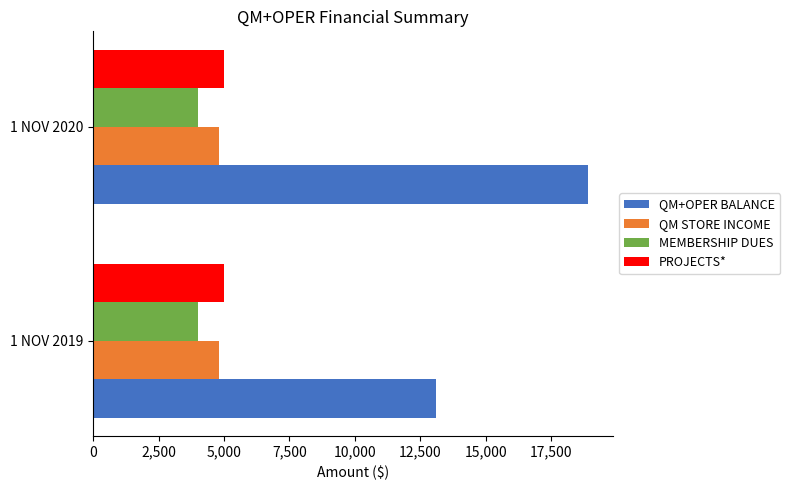

Rank the categories by QM+OPER BALANCE value from lowest to highest.

1 NOV 2019, 1 NOV 2020